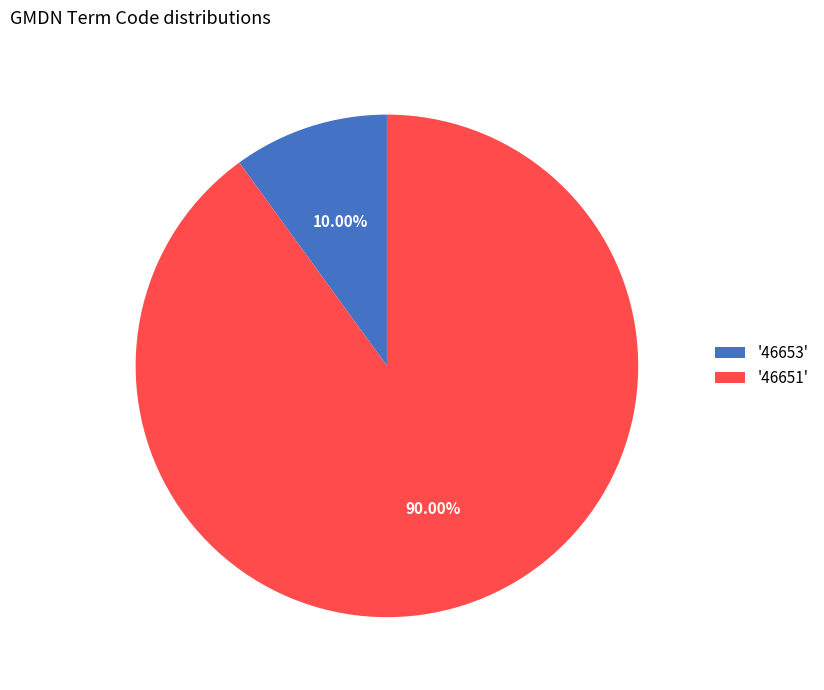

Which category has the smallest portion of the pie?

'46653'